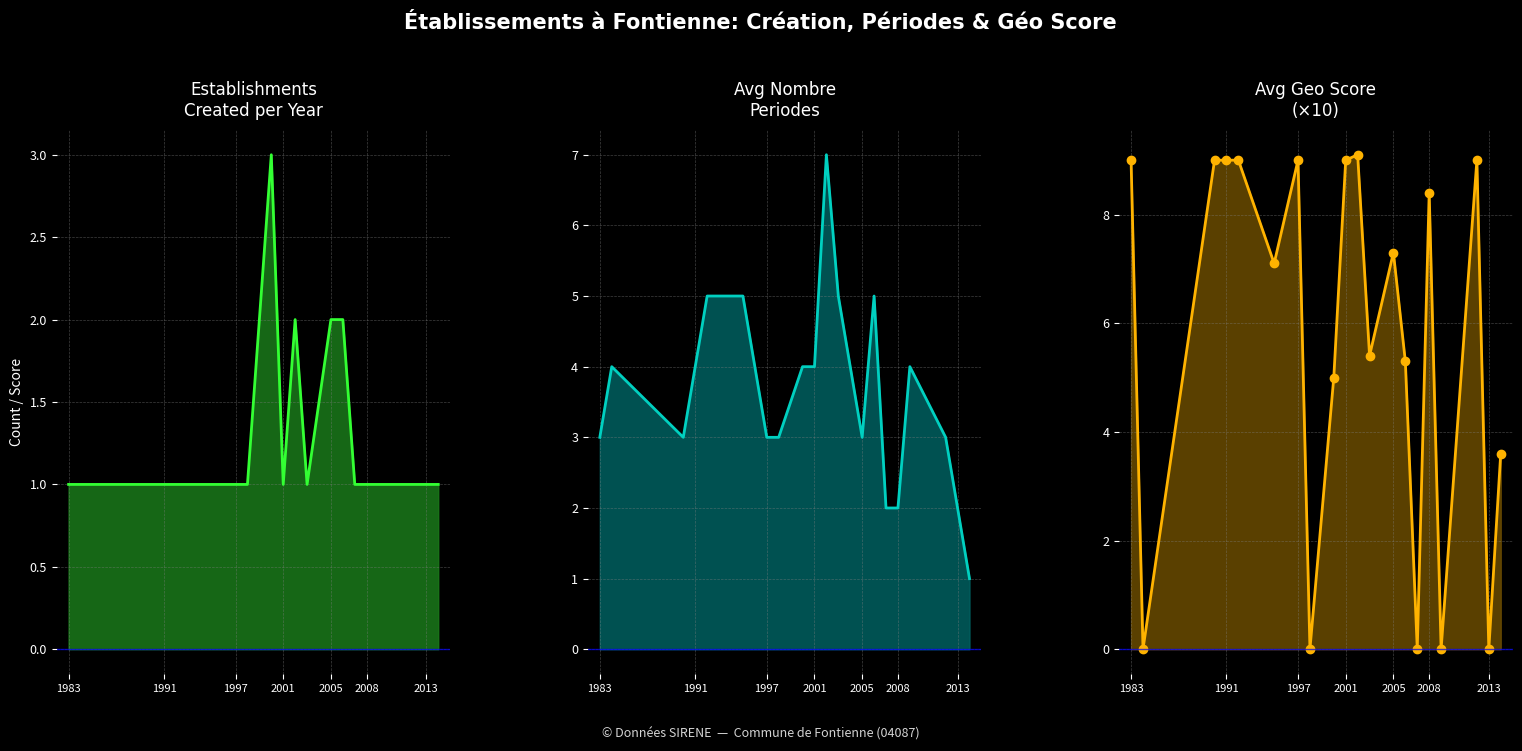

True or false: Count line and Avg Periods line cross at least once.

False